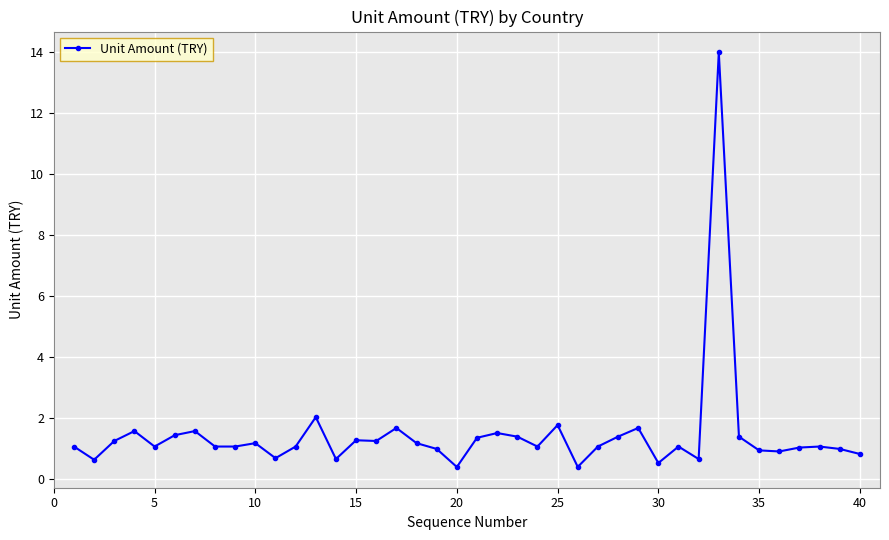

What is the difference between the maximum and second lowest values?

13.6